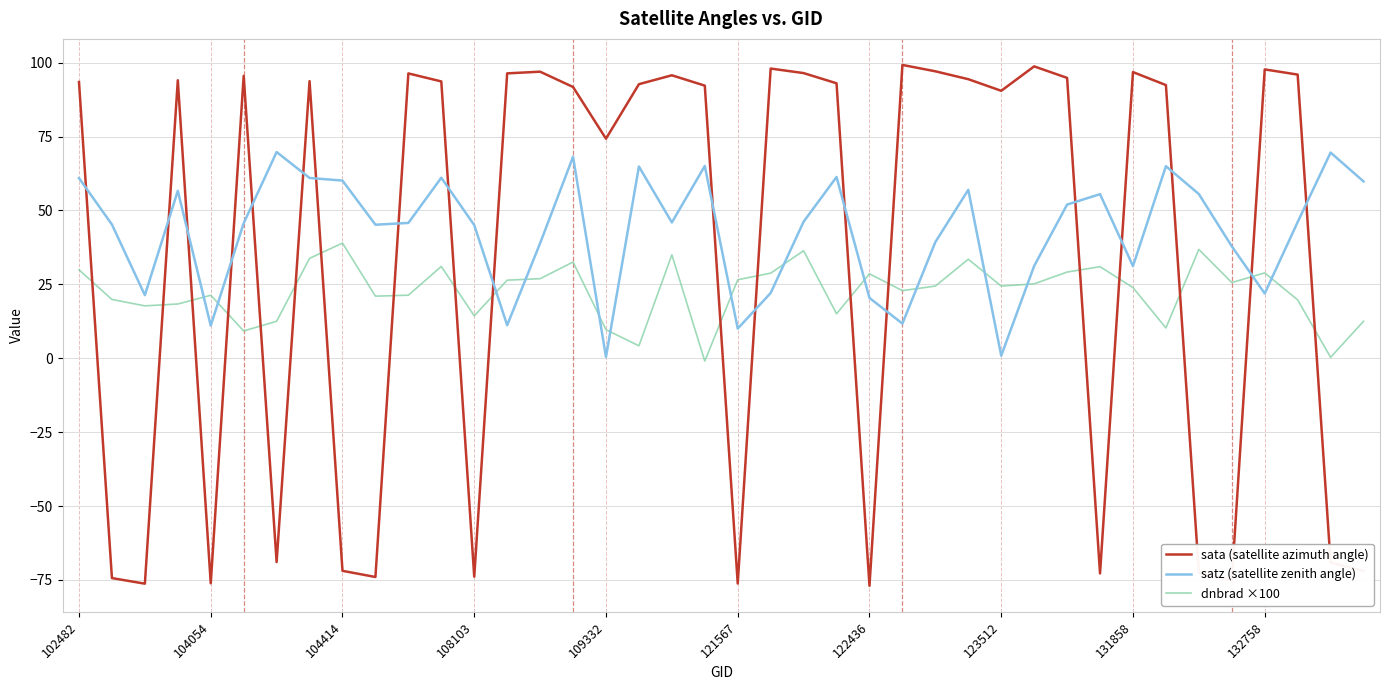

What is the difference between the maximum and minimum values in the satz (satellite zenith angle) series?

69.3